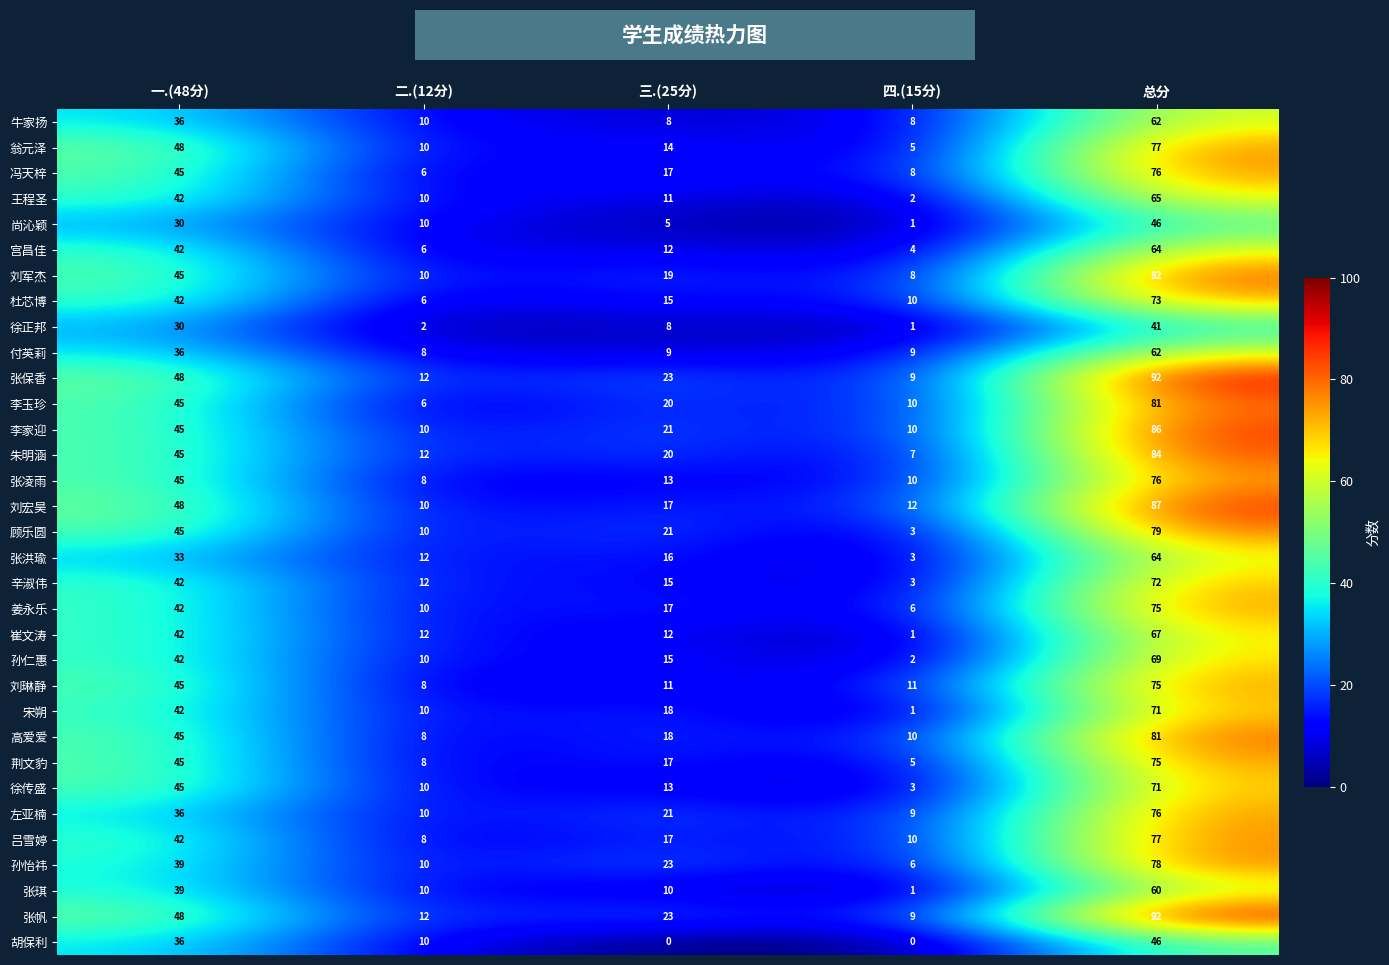

The value of 顾乐圆 at 总分 is 79. True or false?

True